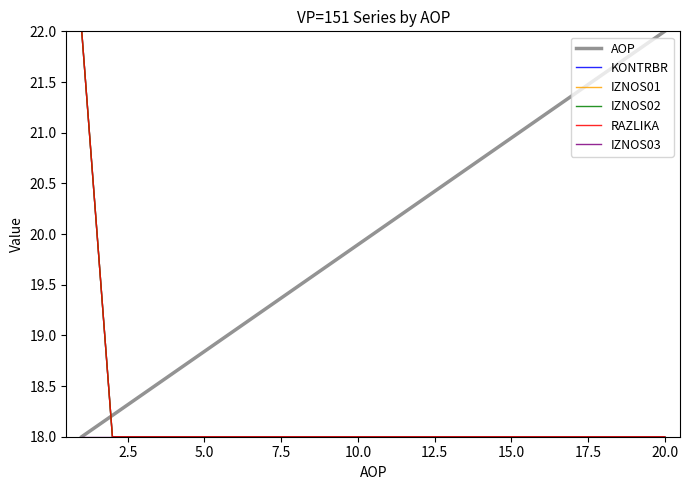

Is this an area chart (filled region under the line)?

No